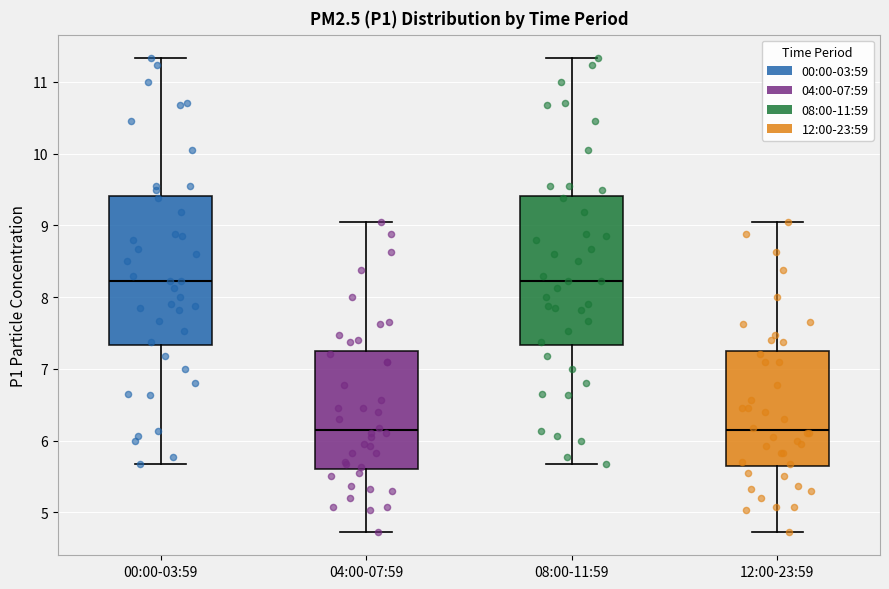

Reading left to right, transcribe this box plot: for each box, give where its median line is, the range the box spans, and where its two whiskers end, as read against the y-axis. The values are not printed on the chart, so give them approximately, as read against the axis.

00:00-03:59: median 8.2, box 7.3 to 9.4, whiskers 5.7 to 11.3
04:00-07:59: median 6.1, box 5.6 to 7.2, whiskers 4.7 to 9.1
08:00-11:59: median 8.2, box 7.3 to 9.4, whiskers 5.7 to 11.3
12:00-23:59: median 6.1, box 5.6 to 7.2, whiskers 4.7 to 9.1